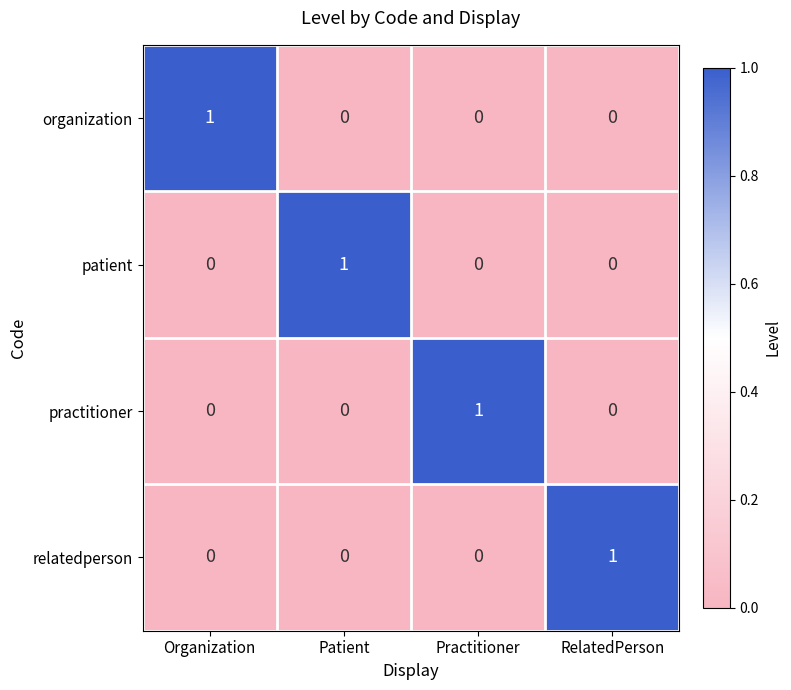

The value of organization at Practitioner is -1. True or false?

False